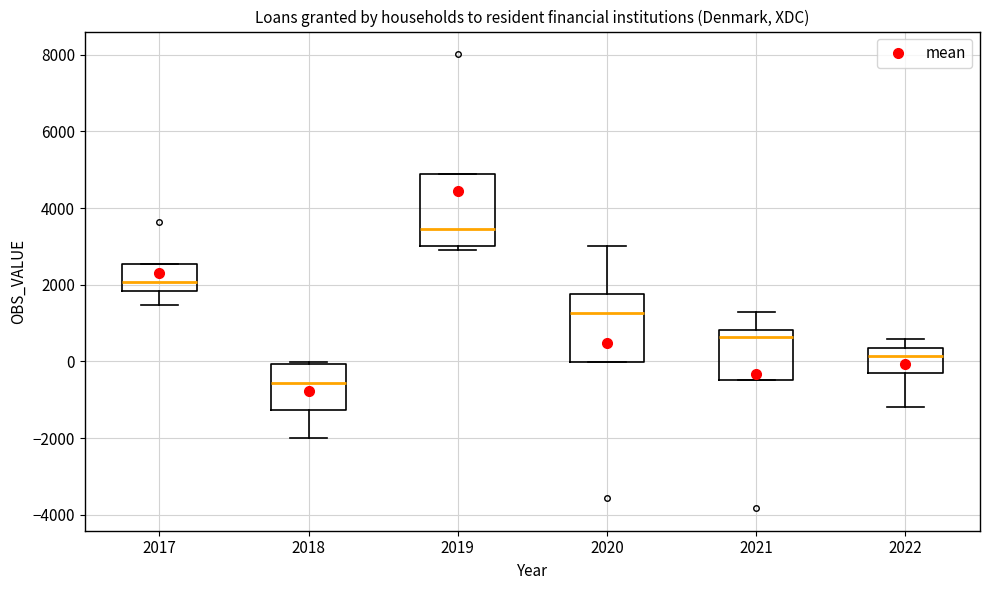

Where is the upper edge of the box at x = 2020 on the y-axis? The values are not printed on the chart, so give them approximately, as read against the axis.

1800